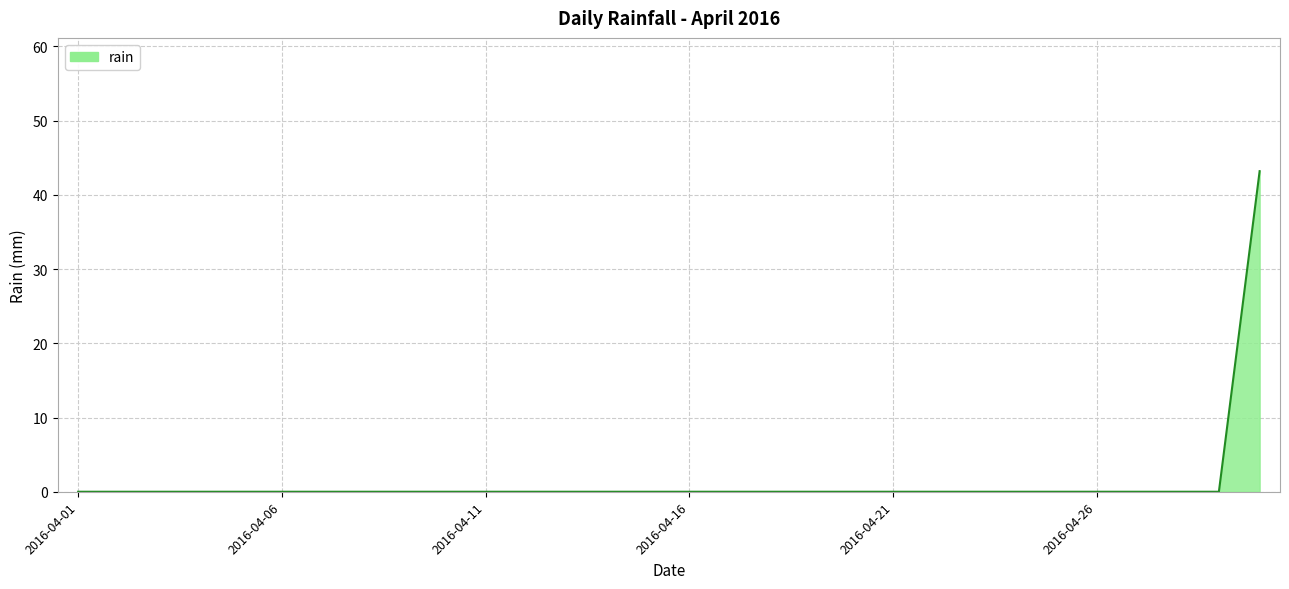

What is the difference between the maximum and minimum values?

43.2